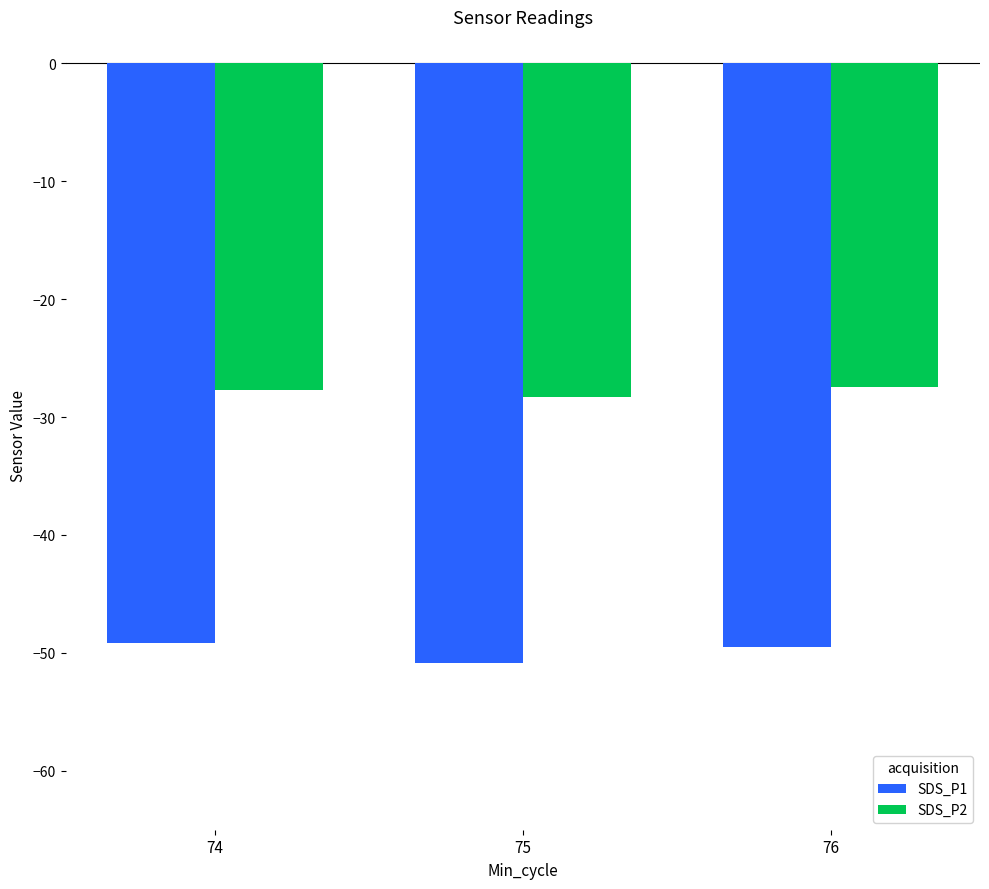

How many bars are there in total?

6